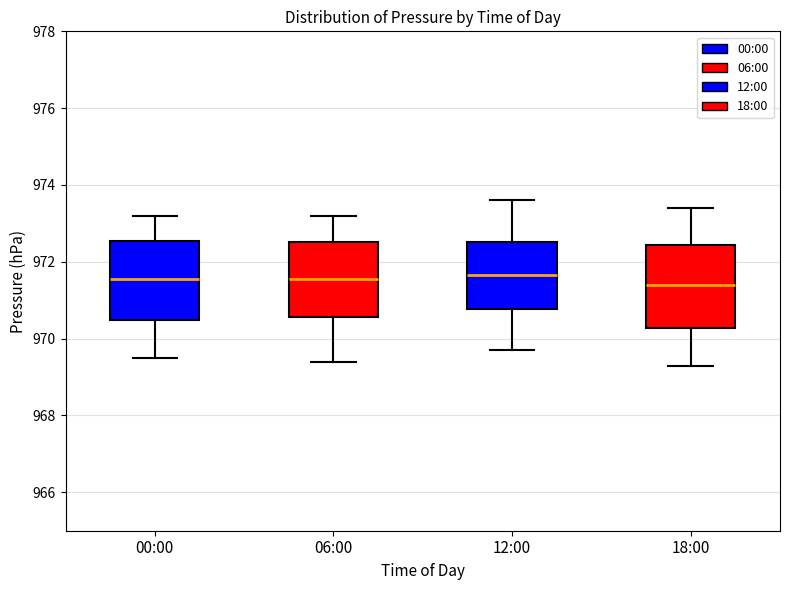

Reading left to right, read every box against the y-axis: the position of its median line, the range the box covers, and the ends of its whiskers. The values are not printed on the chart, so give them approximately, as read against the axis.

00:00: median 971.6, box 970.4 to 972.6, whiskers 969.6 to 973.2
06:00: median 971.6, box 970.6 to 972.6, whiskers 969.4 to 973.2
12:00: median 971.6, box 970.8 to 972.6, whiskers 969.8 to 973.6
18:00: median 971.4, box 970.2 to 972.4, whiskers 969.4 to 973.4